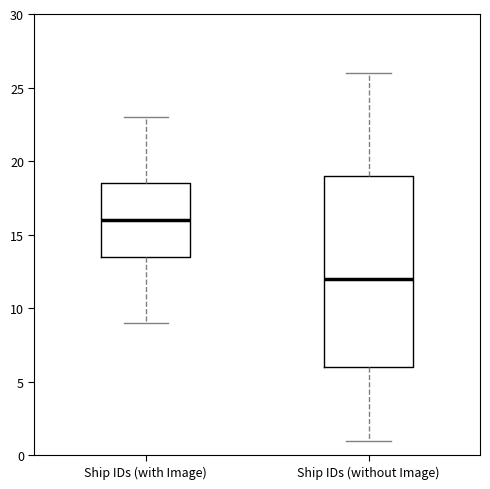

Reading left to right, transcribe this box plot: for each box, give where its median line is, the range the box spans, and where its two whiskers end, as read against the y-axis. The values are not printed on the chart, so give them approximately, as read against the axis.

Ship IDs (with Image): median 16.0, box 13.5 to 18.5, whiskers 9.0 to 23.0
Ship IDs (without Image): median 12.0, box 6.0 to 19.0, whiskers 1.0 to 26.0